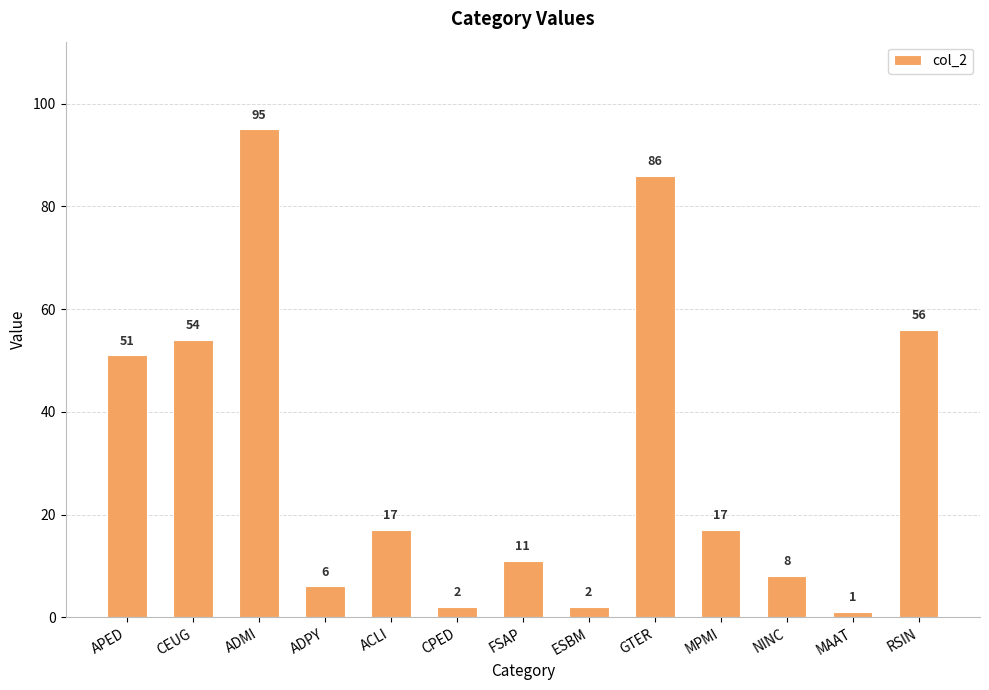

The value at GTER is 86. True or false?

True